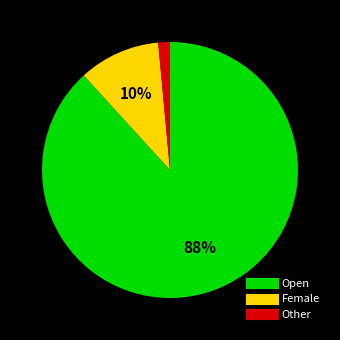

Do Female and Open together represent more than half of the pie?

Yes